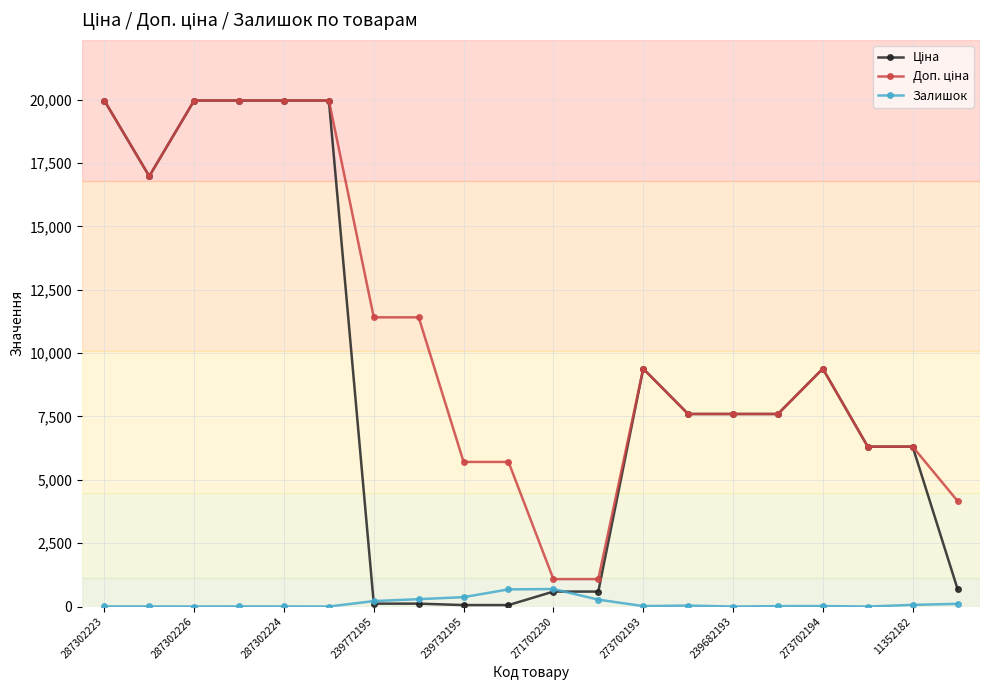

What is the highest value of the Залишок series?

690.0